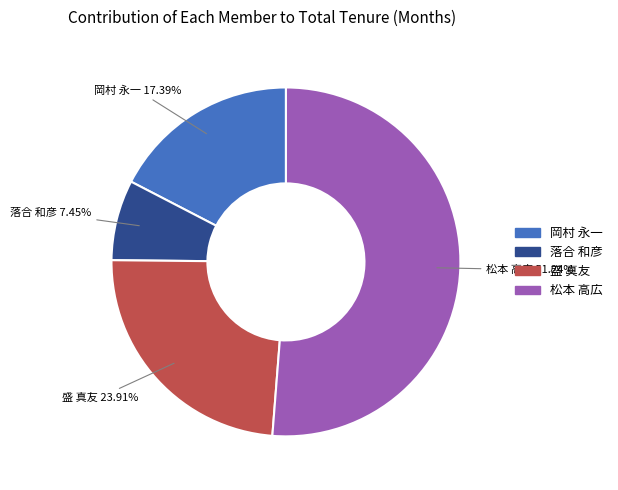

Approximately how many times larger is the value at 落合 和彦 compared to 岡村 永一?

0.4